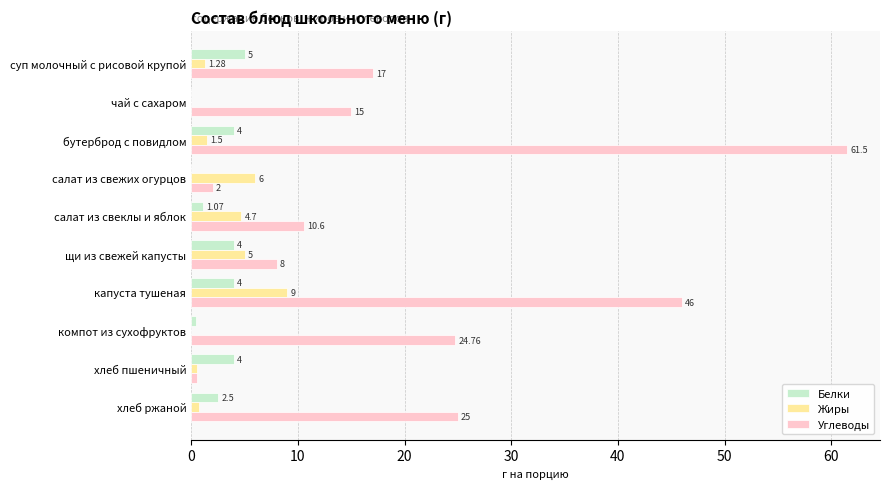

Is the value of Белки at капуста тушеная greater than the value of Жиры at хлеб пшеничный?

Yes